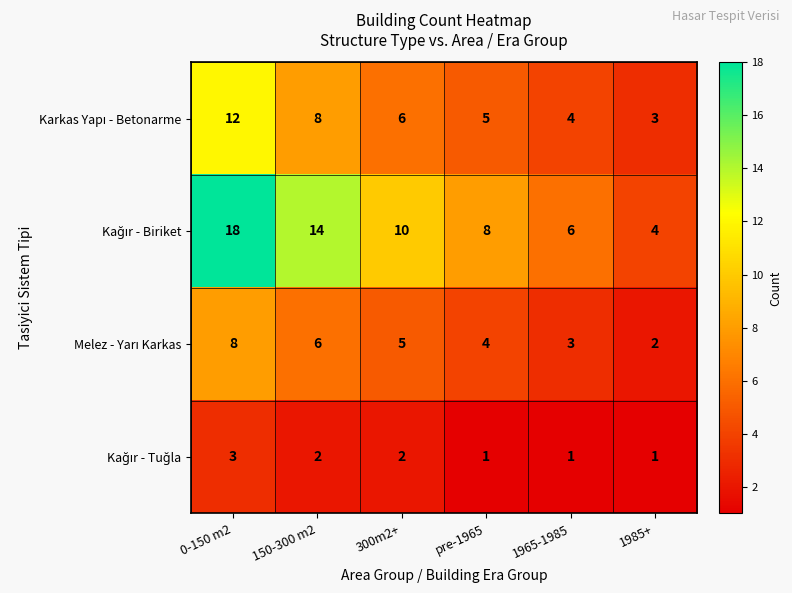

What is the difference between the highest and lowest values at 1965-1985?

5